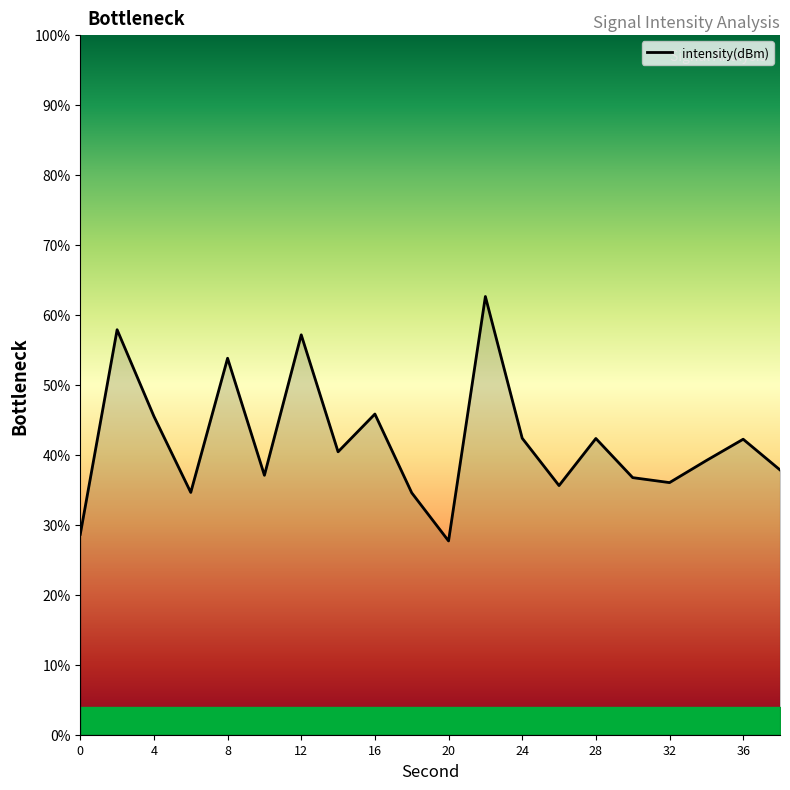

What is the minimum value shown in the chart?

27.7